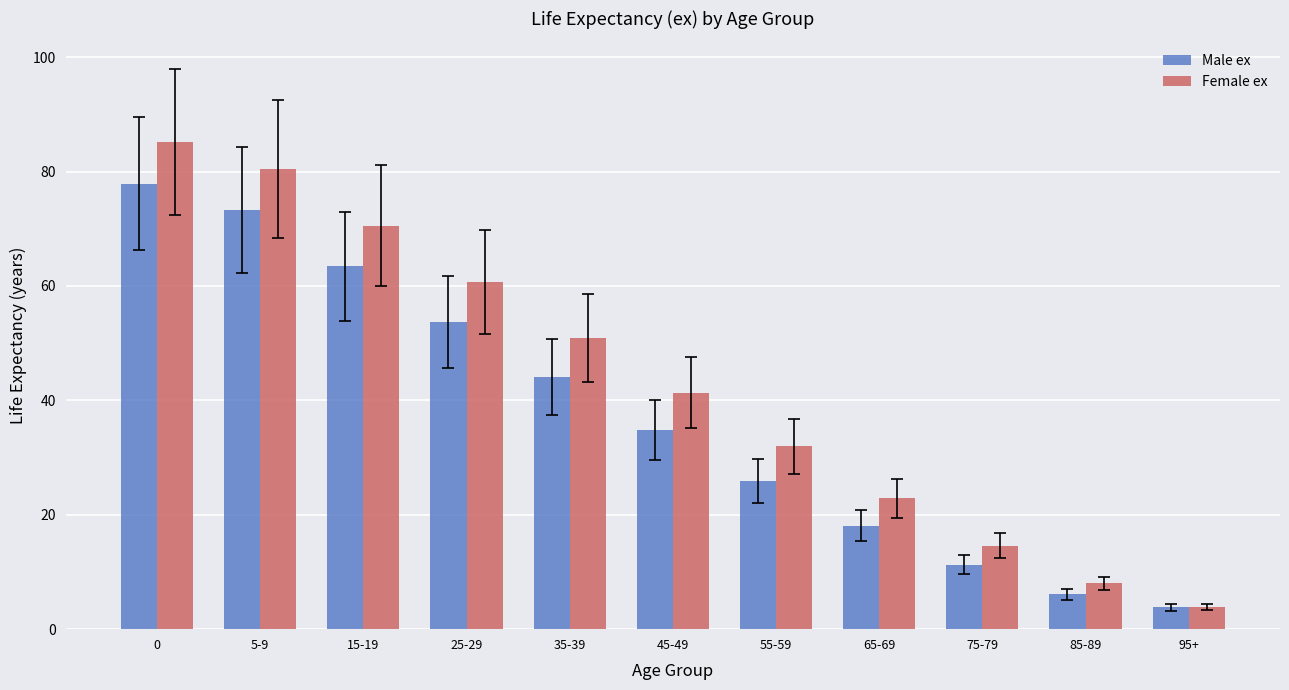

Which series has the widest spread of values?

Female ex